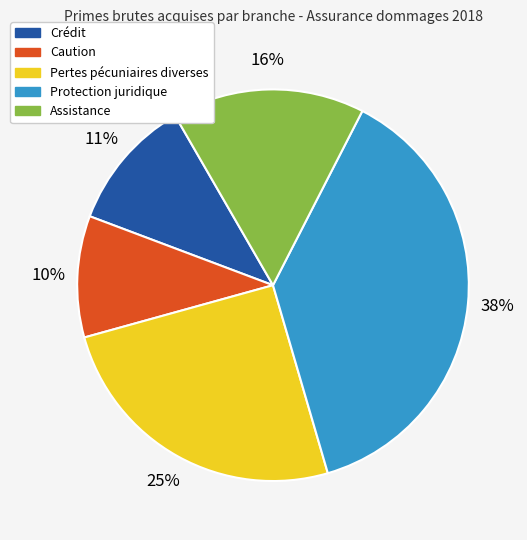

Is it true that Crédit is 2% of the pie?

False